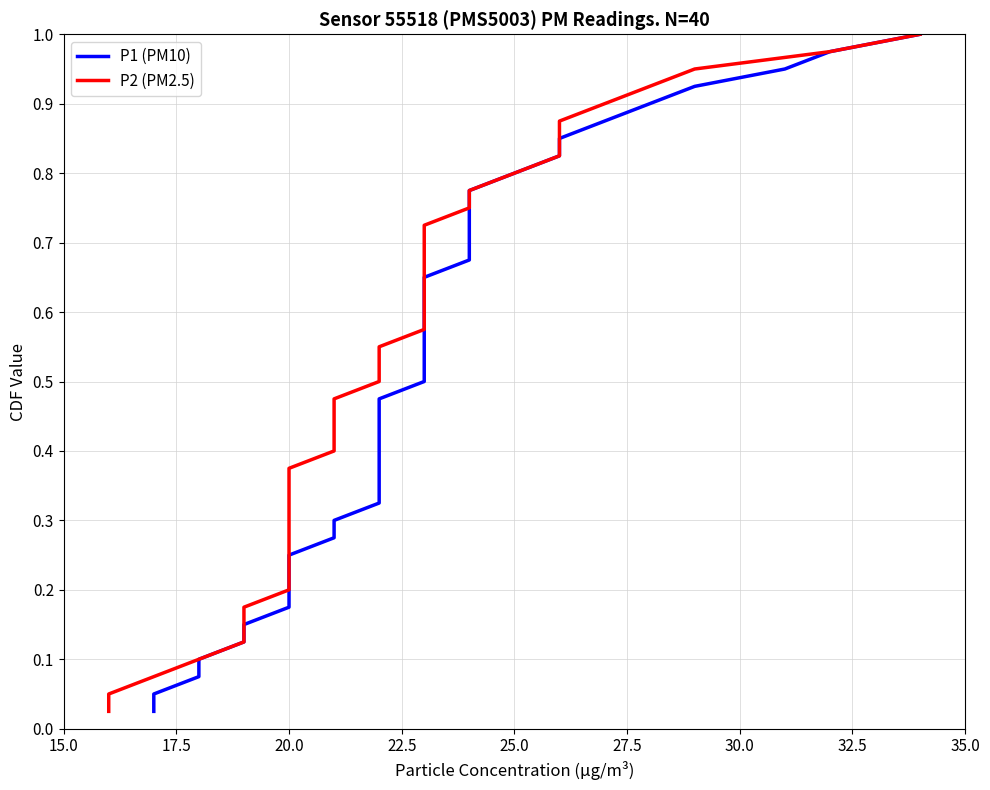

What is the label of the 17th point from the right?

23